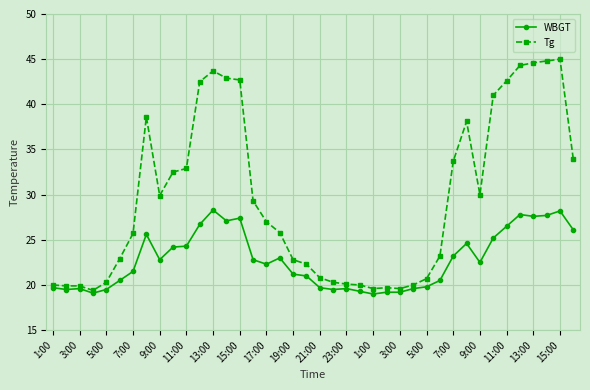

What is the minimum value shown in the chart?

19.0